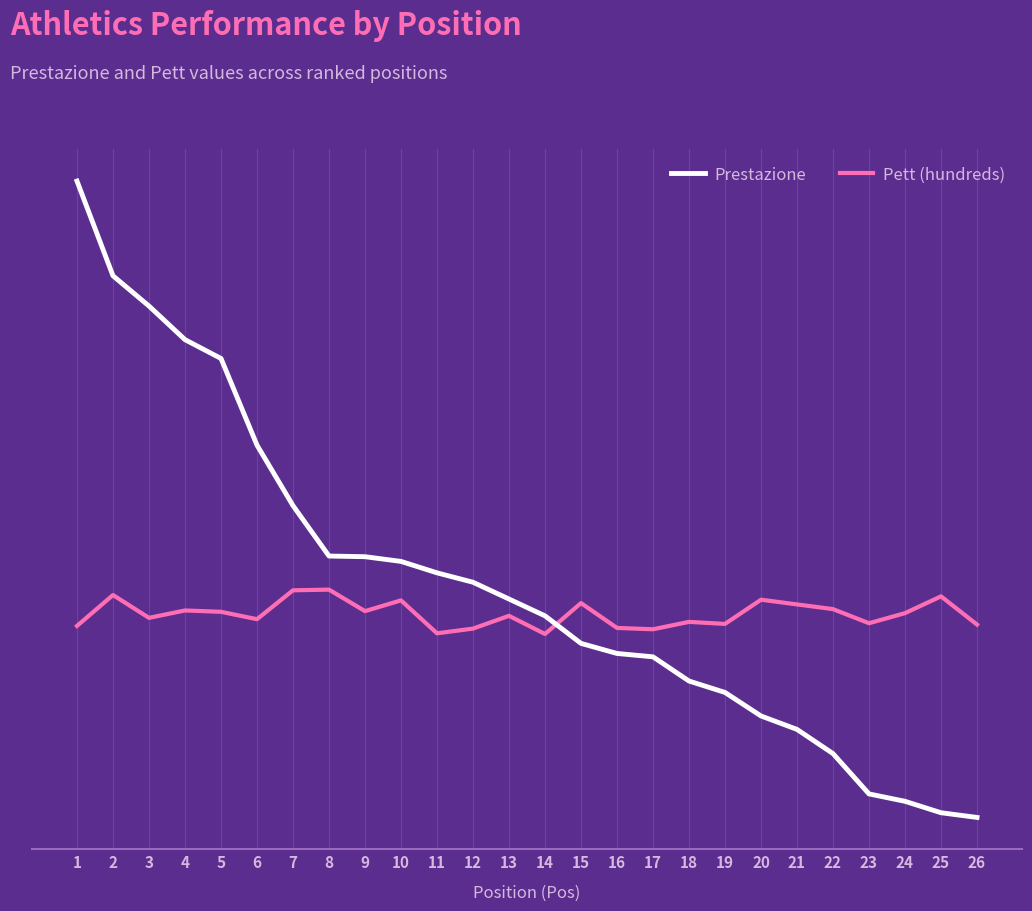

Between which two adjacent categories do Pett (hundreds) and Prestazione first intersect?

14 and 15